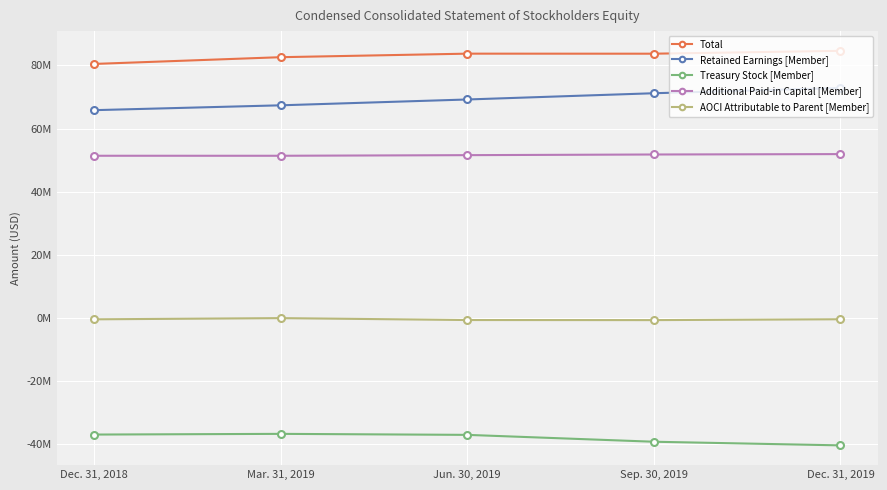

What is the spread (max minus min) of values at Dec. 31, 2019?

125030532